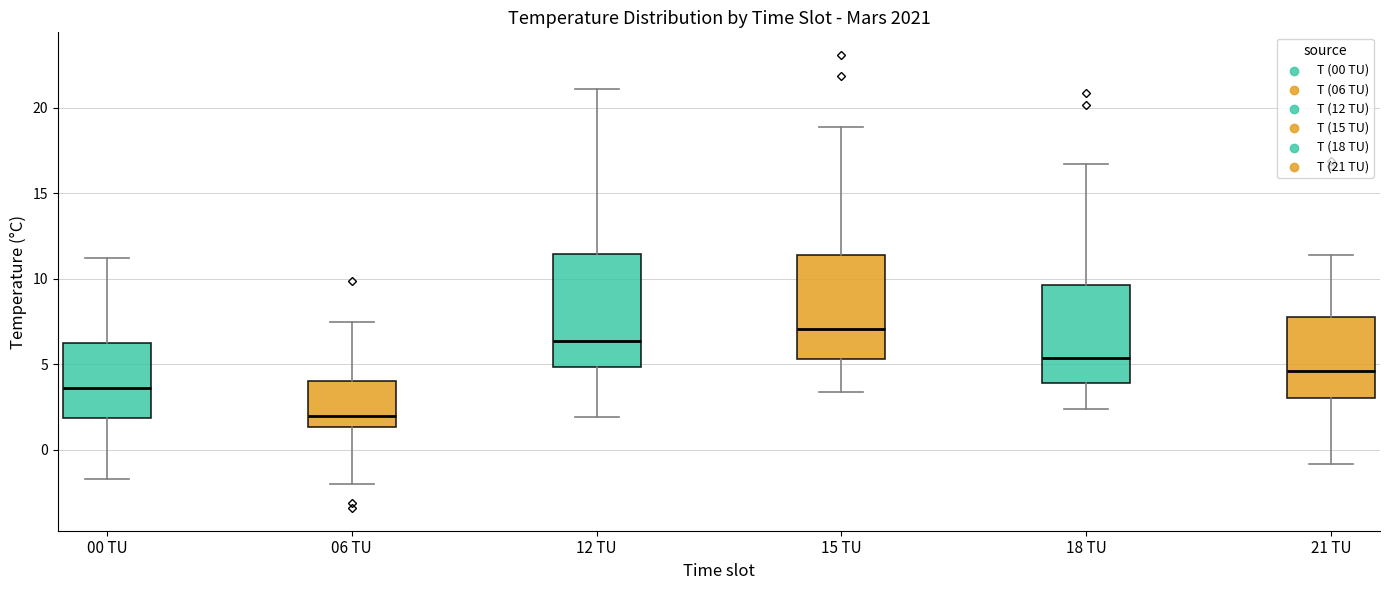

Reading left to right, transcribe this box plot: for each box, give where its median line is, the range the box spans, and where its two whiskers end, as read against the y-axis. The values are not printed on the chart, so give them approximately, as read against the axis.

00 TU: median 3.5, box 2.0 to 6.5, whiskers -1.5 to 11.0
06 TU: median 2.0, box 1.5 to 4.0, whiskers -2.0 to 7.5
12 TU: median 6.5, box 5.0 to 11.5, whiskers 2.0 to 21.0
15 TU: median 7.0, box 5.5 to 11.5, whiskers 3.5 to 19.0
18 TU: median 5.5, box 4.0 to 9.5, whiskers 2.5 to 16.5
21 TU: median 4.5, box 3.0 to 8.0, whiskers -1.0 to 11.5